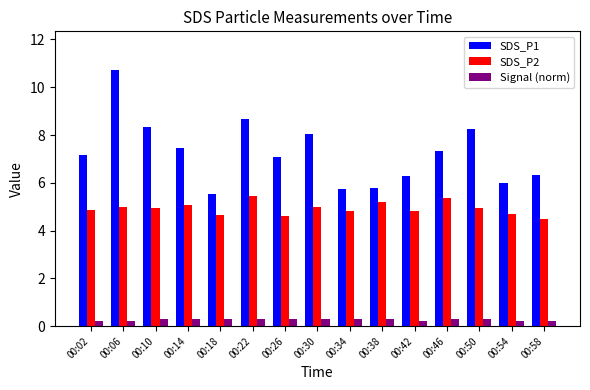

Which series has the widest spread of values?

SDS_P1